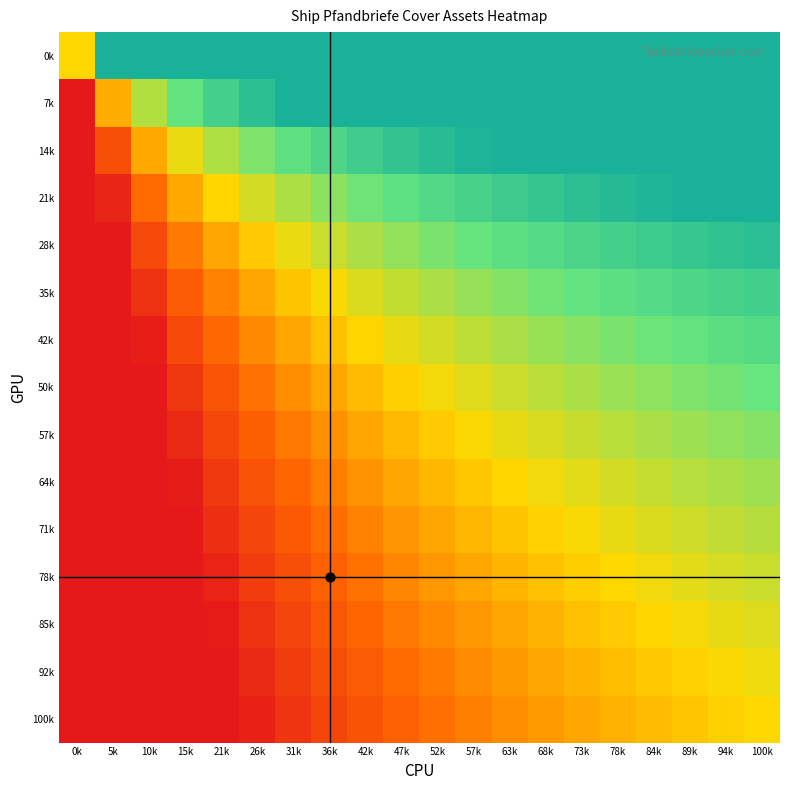

Which has a higher value, 73k or 63k?

73k